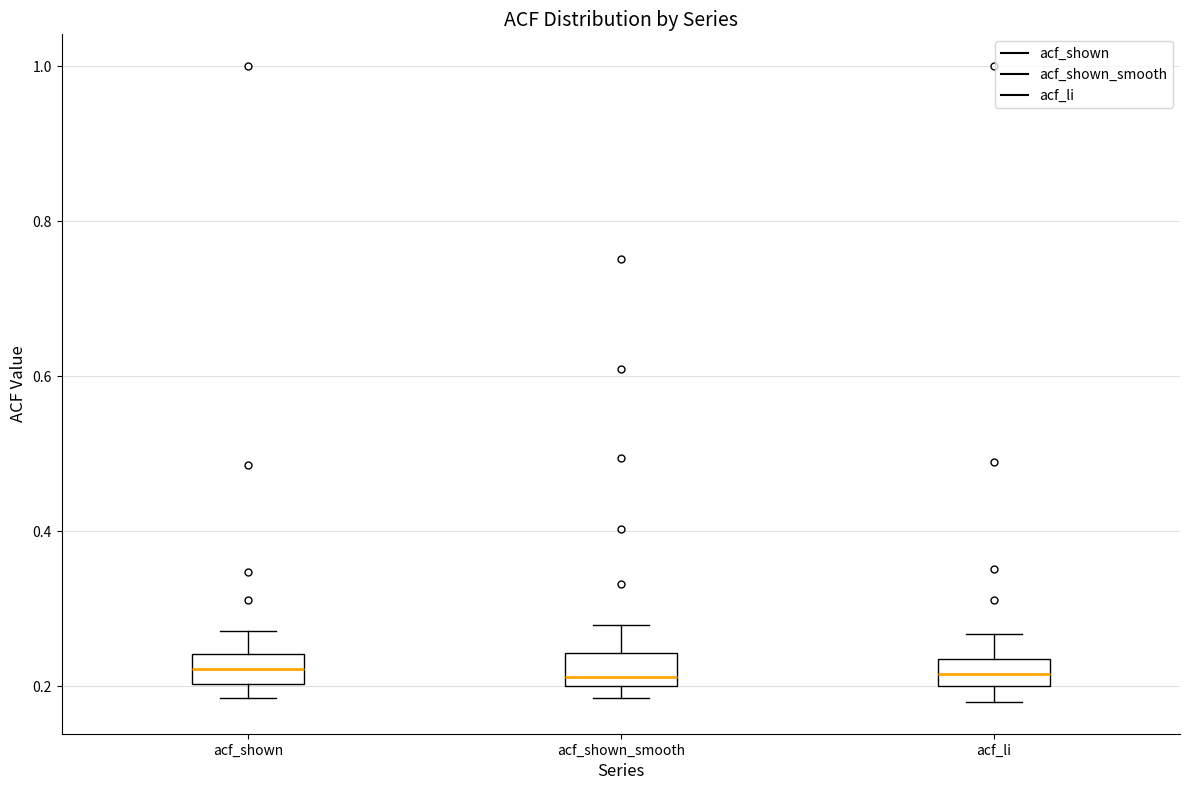

Reading left to right, transcribe this box plot: for each box, give where its median line is, the range the box spans, and where its two whiskers end, as read against the y-axis. The values are not printed on the chart, so give them approximately, as read against the axis.

acf_shown: median 0.22, box 0.20 to 0.24, whiskers 0.18 to 0.28
acf_shown_smooth: median 0.22, box 0.20 to 0.24, whiskers 0.18 to 0.28
acf_li: median 0.22, box 0.20 to 0.24, whiskers 0.18 to 0.26